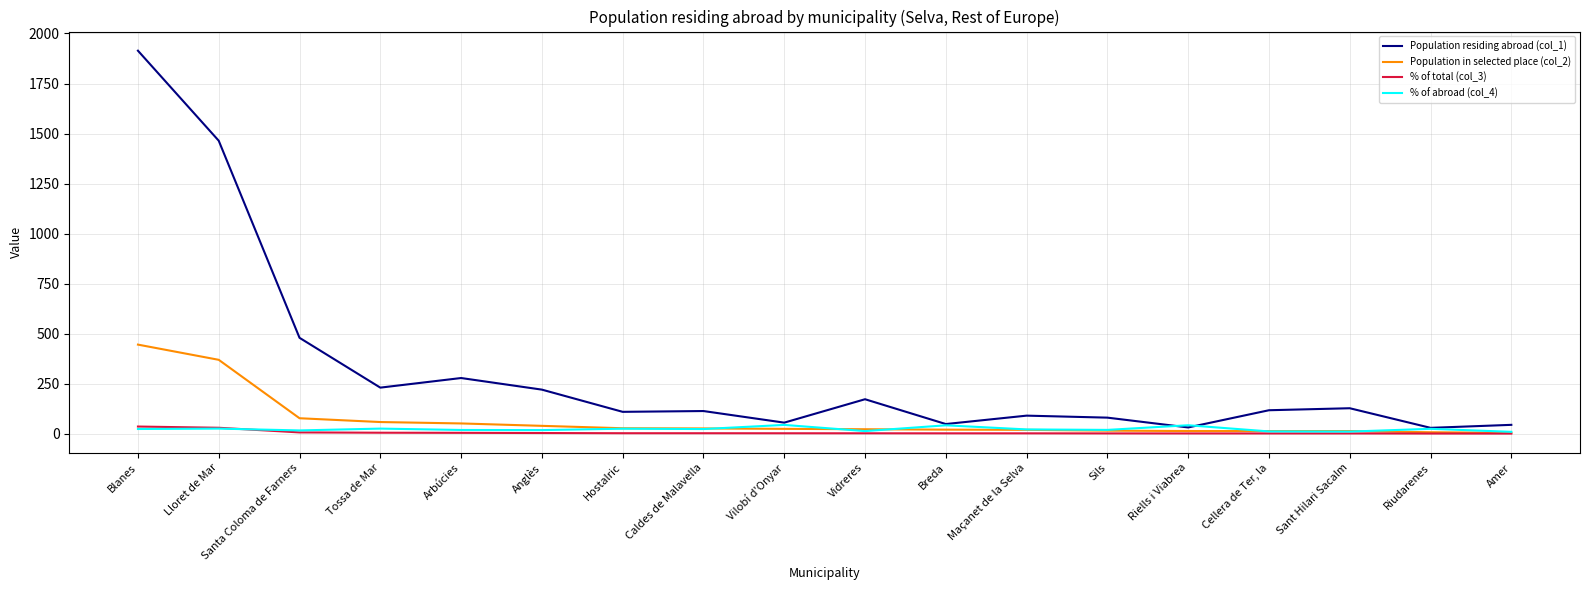

Which series has the largest range (max minus min)?

Population residing abroad (col_1)